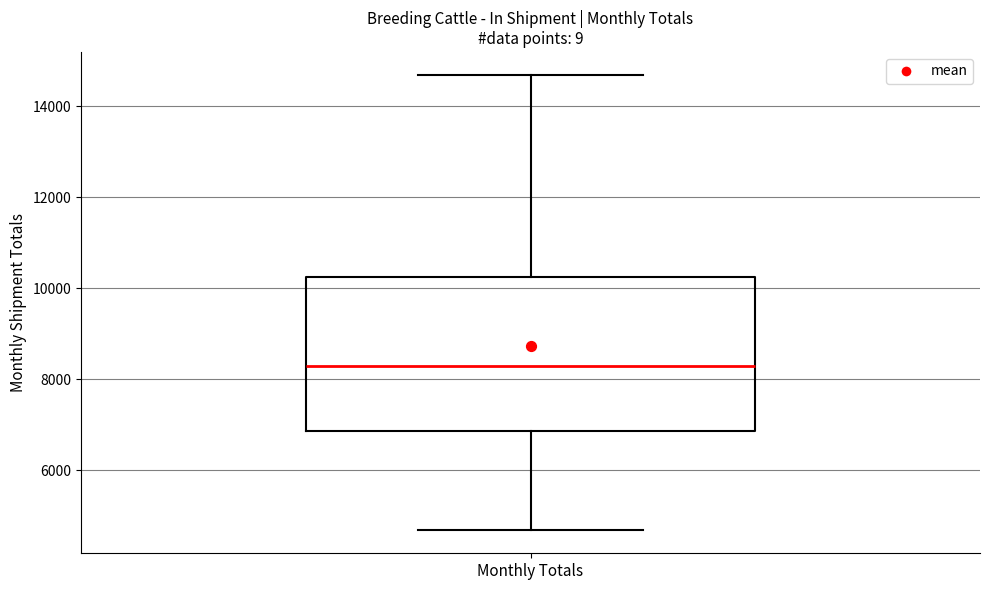

Read this box plot against the y-axis: the position of the median line, the range covered by the box, and the ends of both whiskers. The values are not printed on the chart, so give them approximately, as read against the axis.

median 8200, box 6800 to 10200, whiskers 4600 to 14600